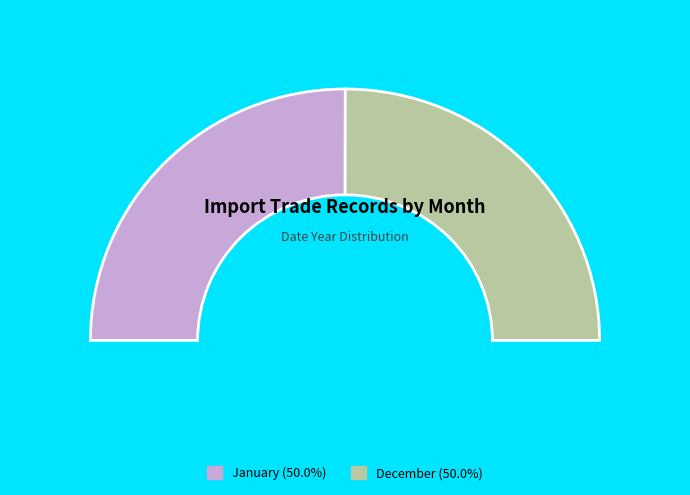

Rank the categories by value from highest to lowest.

January, December